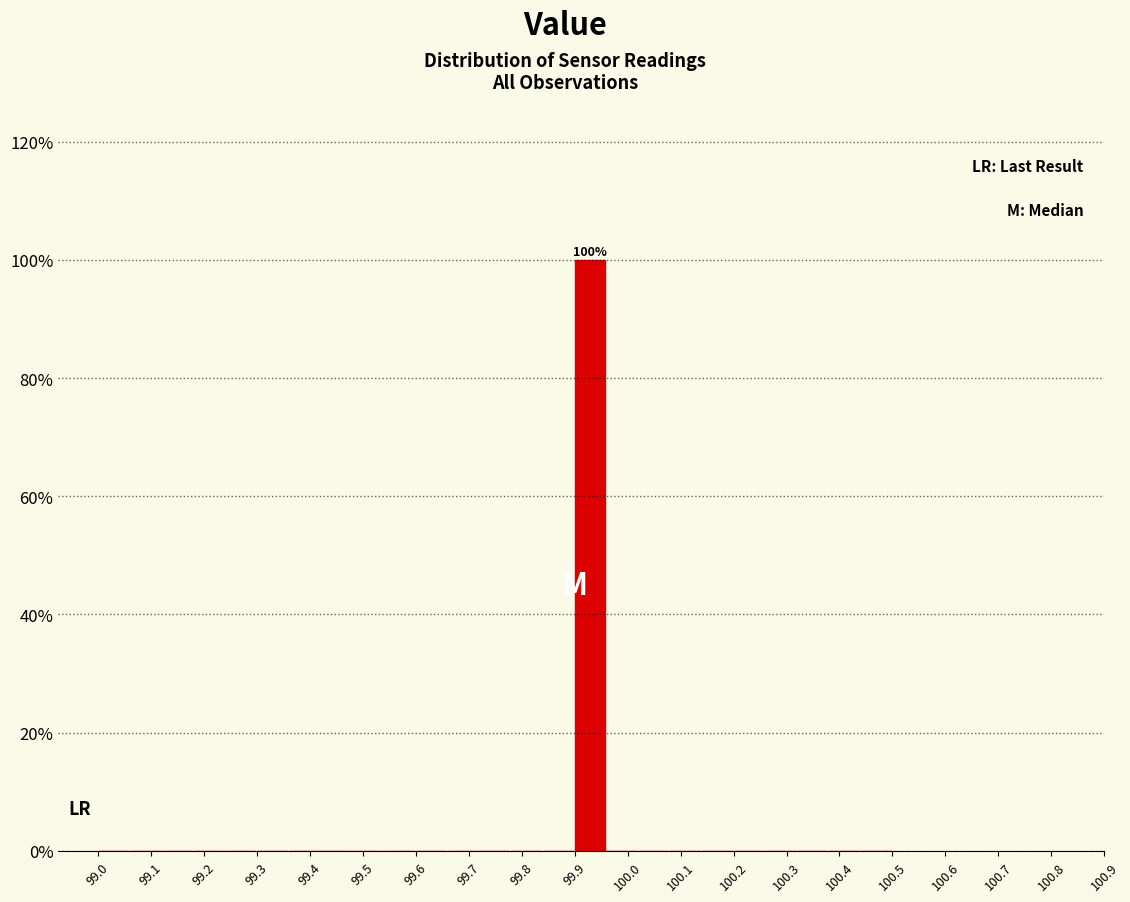

Over which range of the x-axis is the bar tallest?

99.90 to 99.96